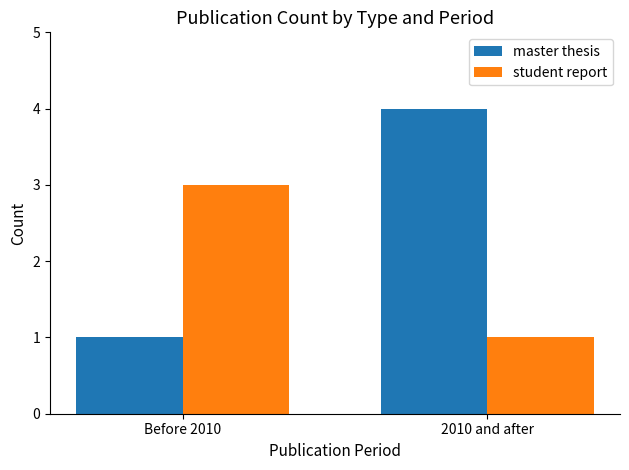

Is it true that master thesis equals 1 at Before 2010?

True